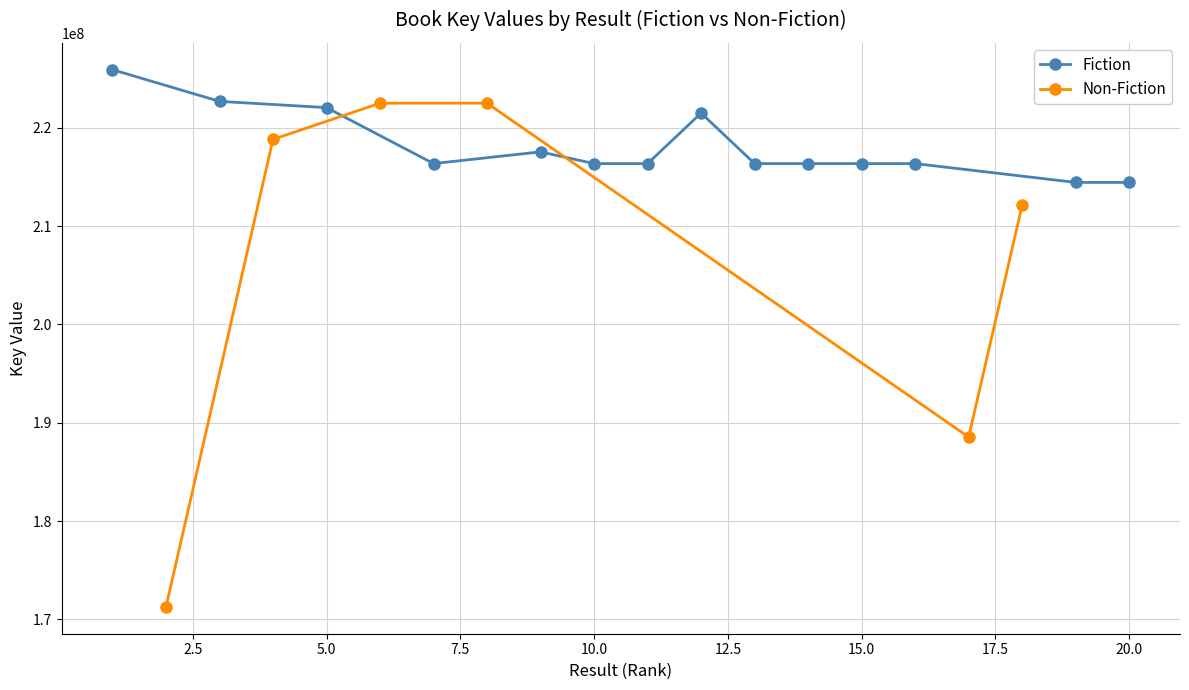

How many values in the Fiction series are below 216354664?

7